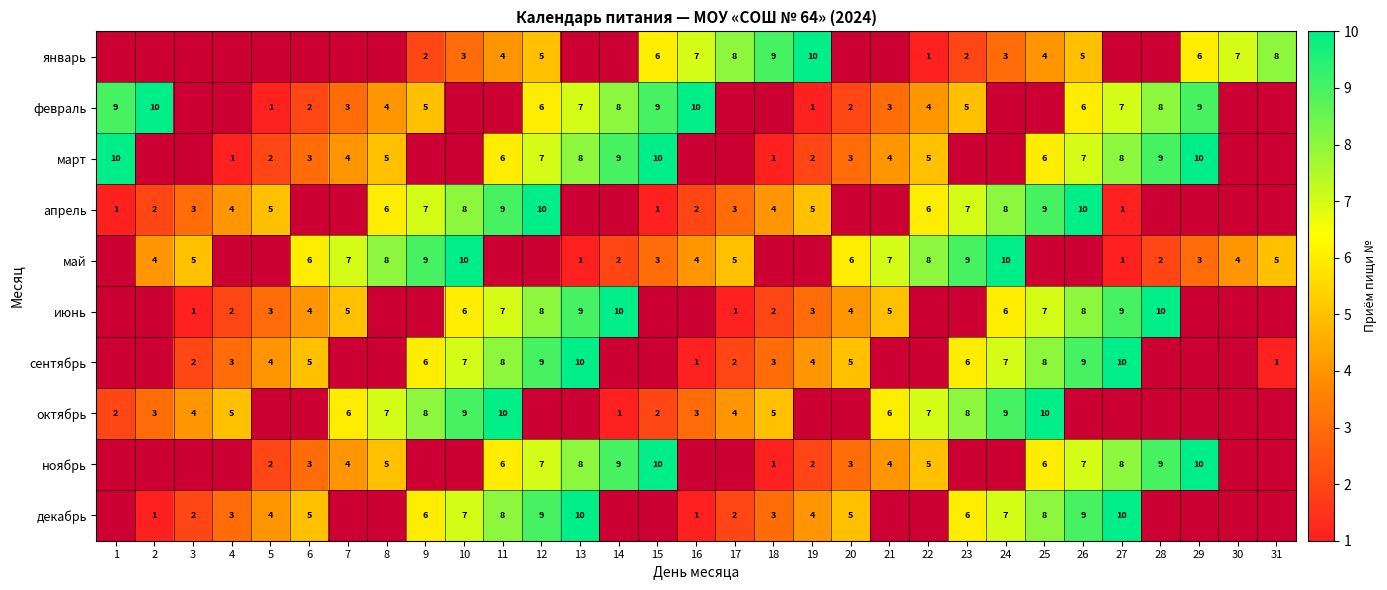

Between 5 and 2, which is larger?

2